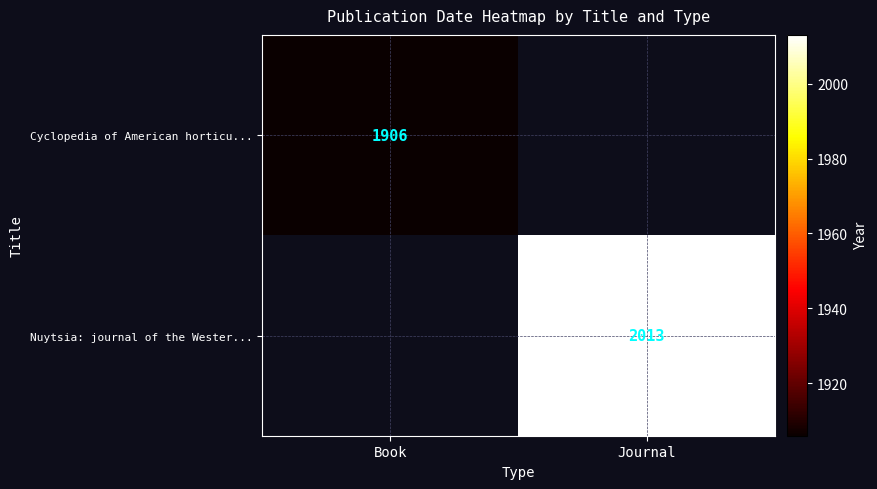

The value of Cyclopedia of American horticu... at Book is 2796. True or false?

False